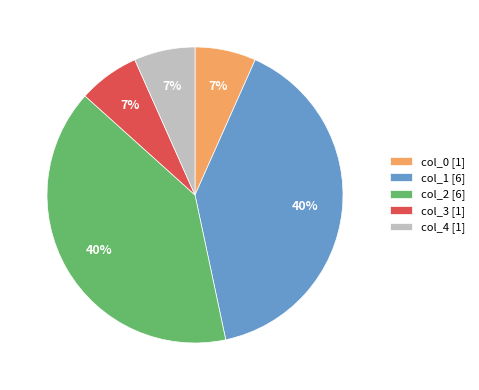

To the nearest percent, what portion does col_4 [1] represent?

7%